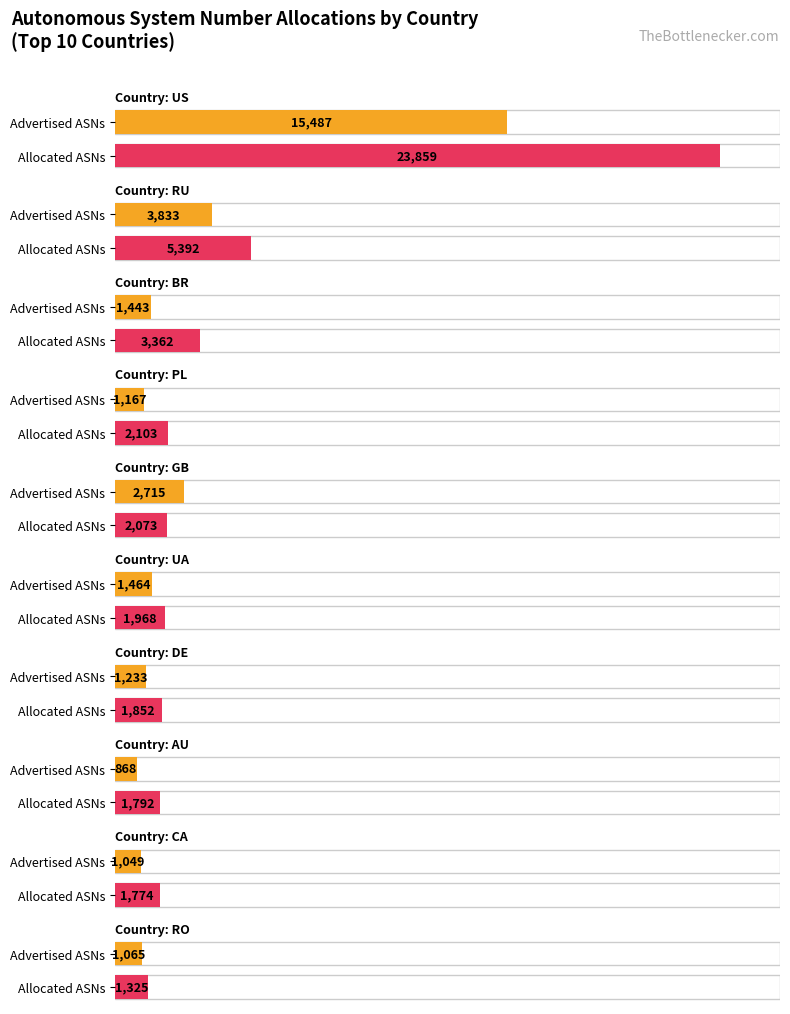

What is the difference between the maximum and minimum values in the Unadvertised ASNs series?

9014